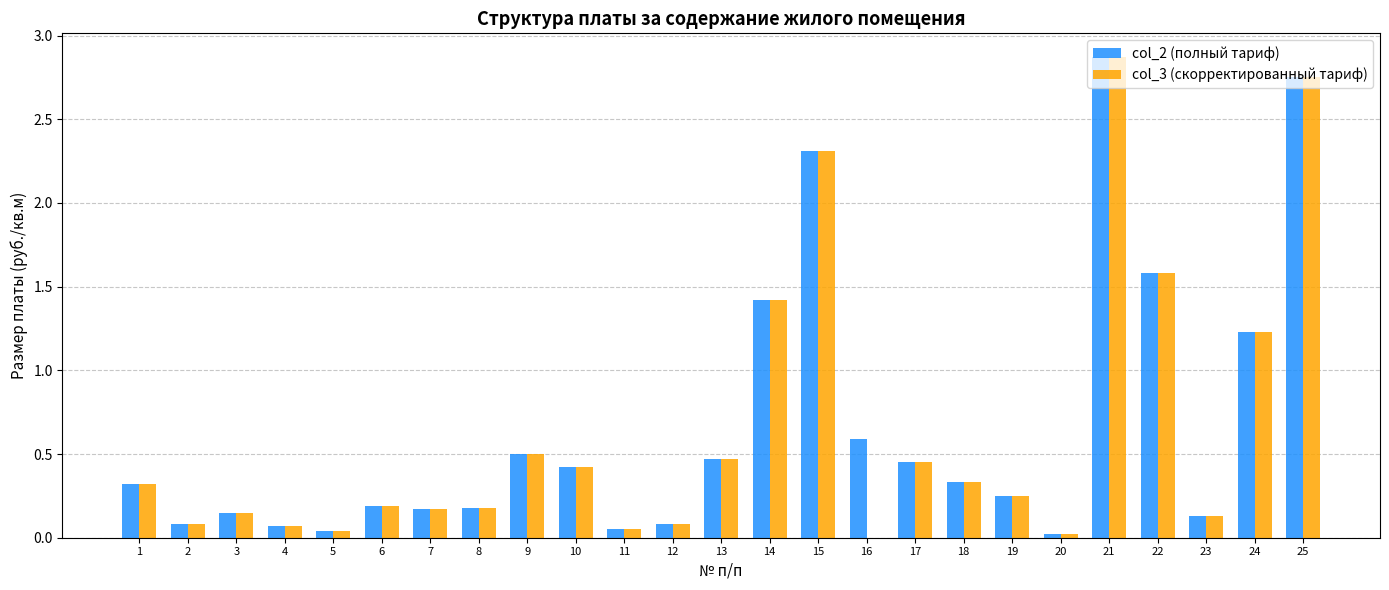

Is the value of col_2 (полный тариф) at 1 greater than the value of col_3 (скорректированный тариф) at 9?

No